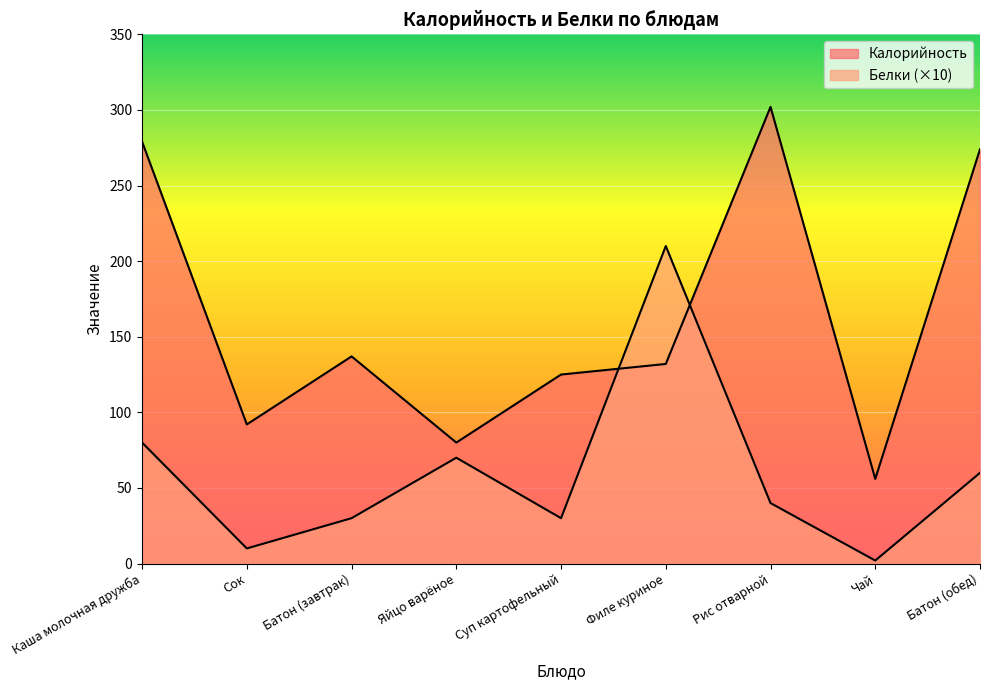

Where is Калорийность nearest to the value 179?

Батон (завтрак)